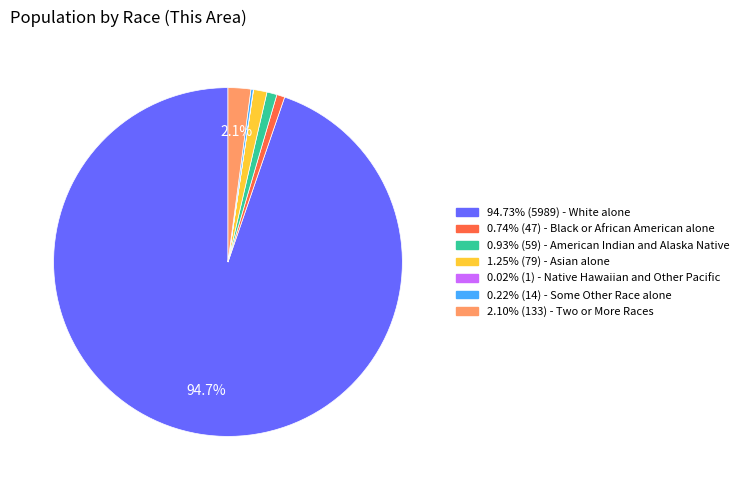

Is there any slice that represents more than half of the pie?

Yes